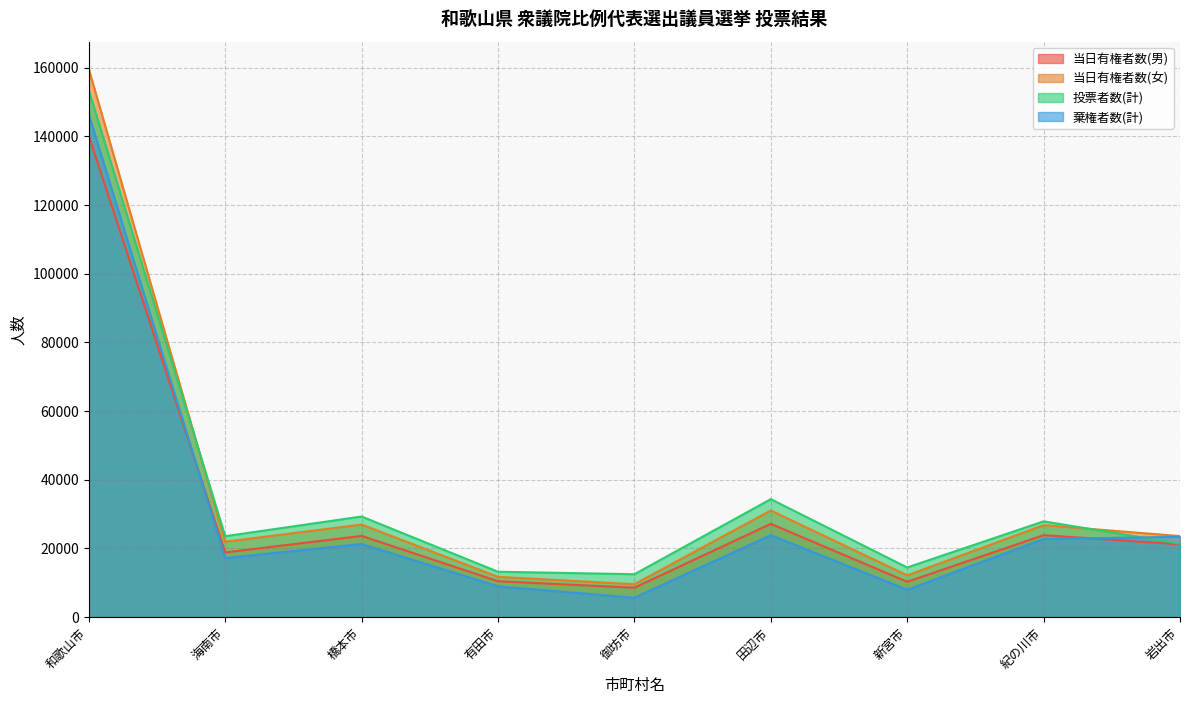

How many interior local peaks does the 投票者数(計) series have?

3